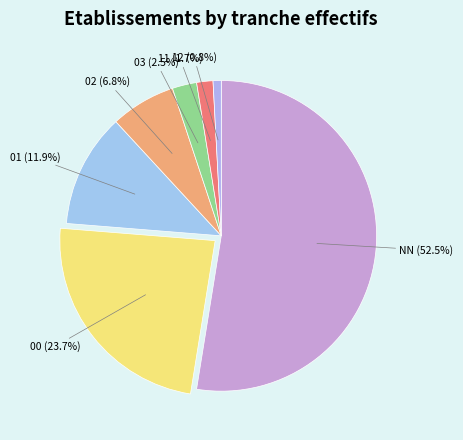

Which slice is the largest?

NN